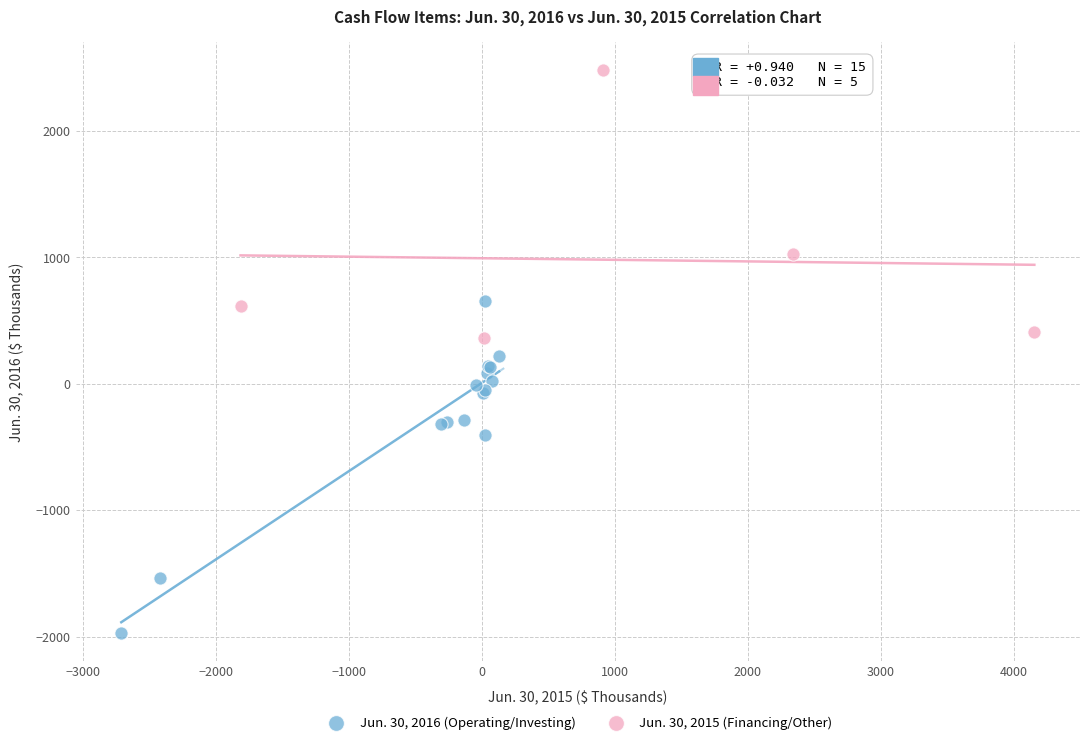

Which series contains the lowest Y value?

Jun. 30, 2016 (Operating/Investing)